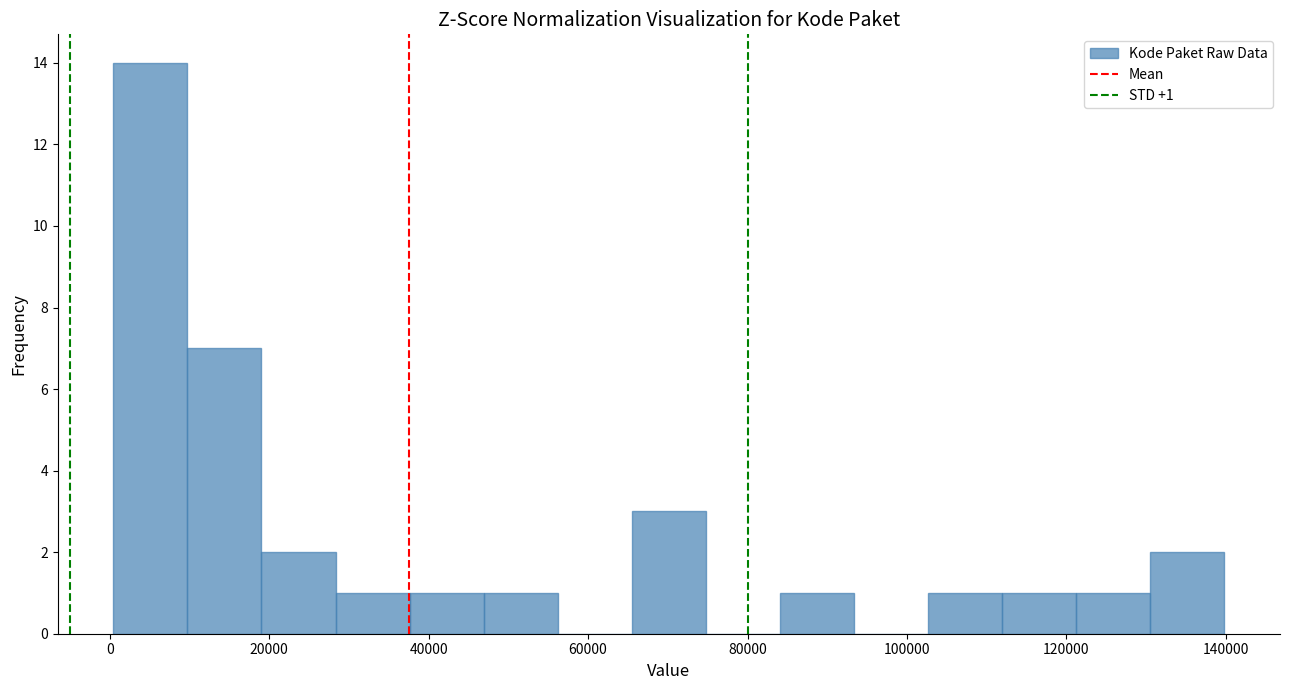

Which range on the x-axis has the tallest bar?

0 to 10000